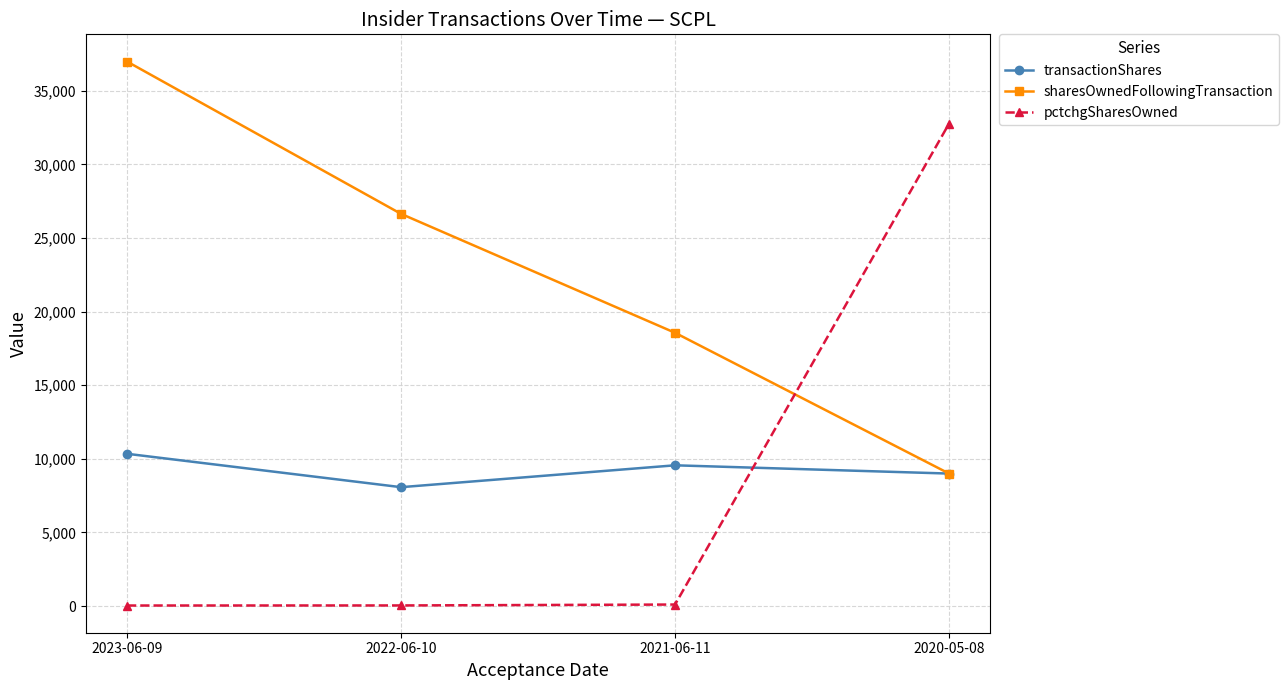

What is the difference between the maximum and minimum values in the pctchgSharesOwned series?

32728